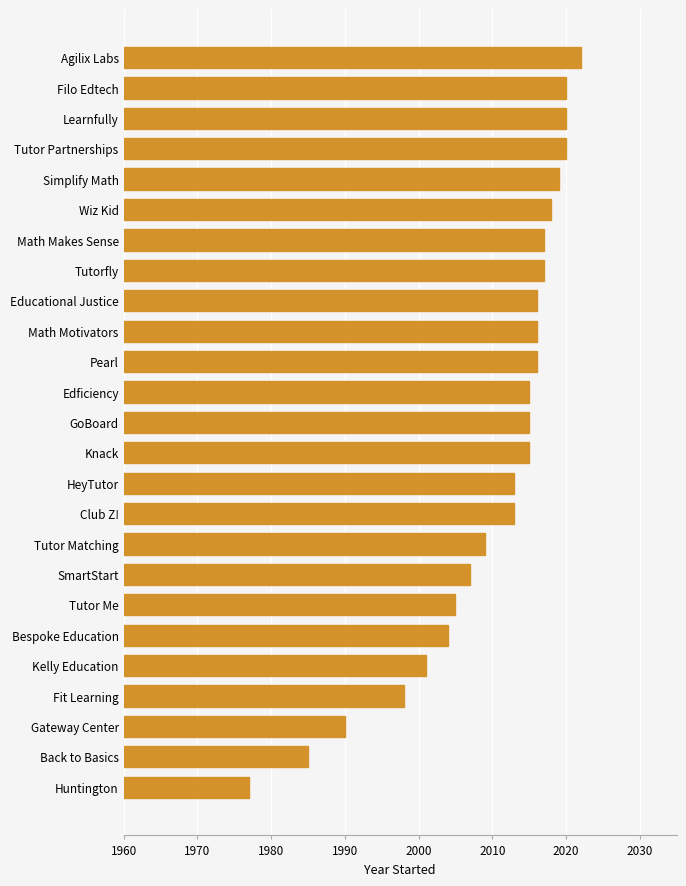

What is the difference between the maximum and minimum values?

45